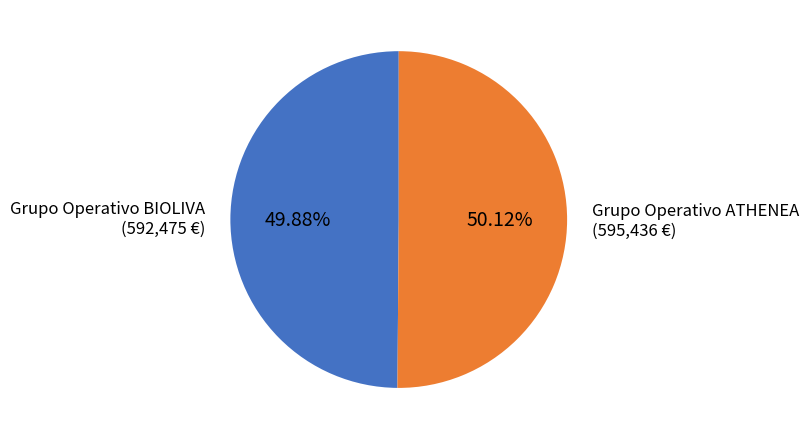

Is there any slice that represents more than half of the pie?

Yes